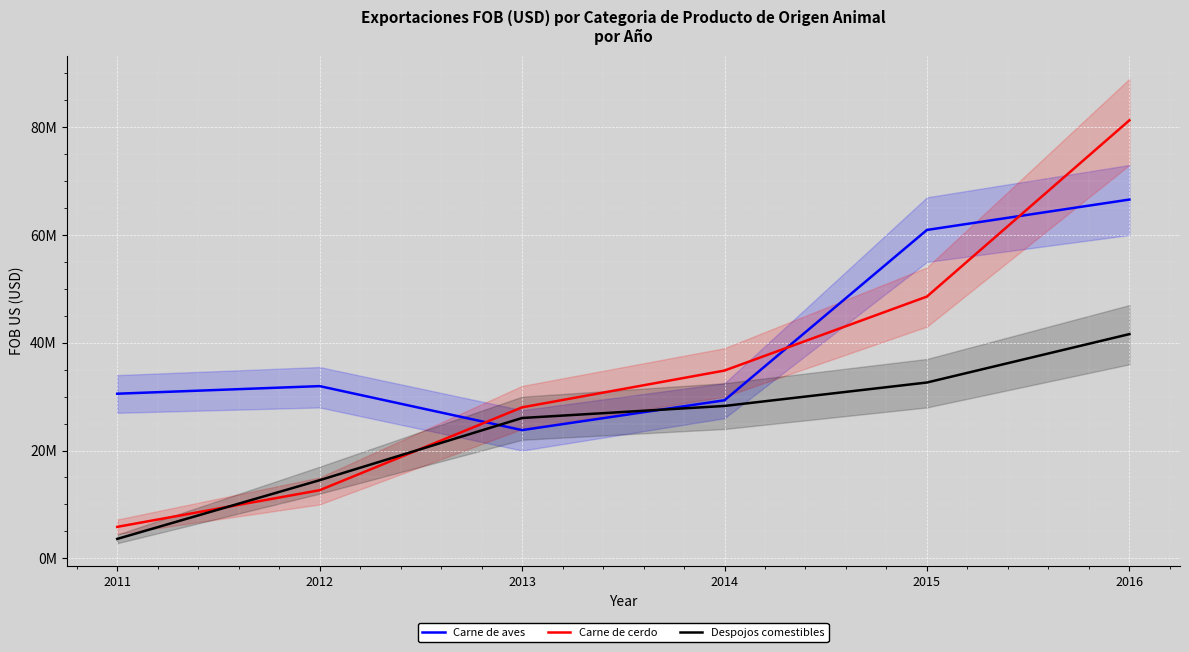

At 2016, list the series in order from smallest to largest.

Despojos comestibles, Carne de aves, Carne de cerdo